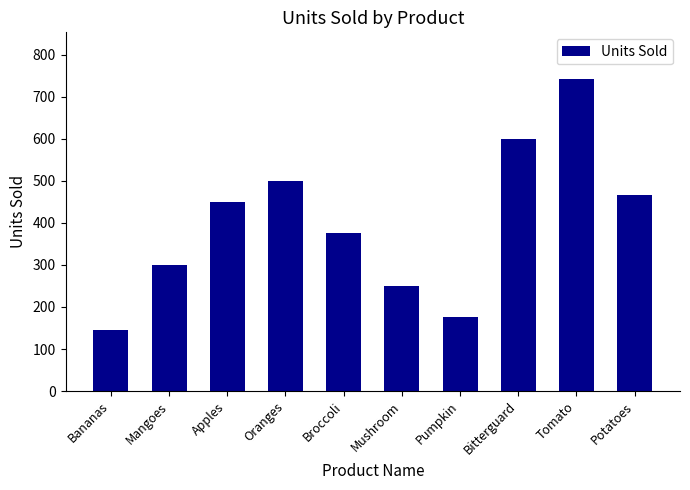

Rank the categories by value from lowest to highest.

Bananas, Pumpkin, Mushroom, Mangoes, Broccoli, Apples, Potatoes, Oranges, Bitterguard, Tomato